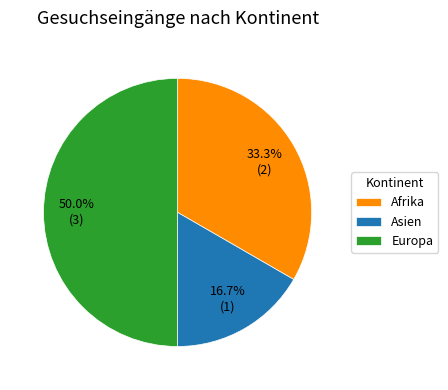

The Europa slice represents 58% of the pie. True or false?

False